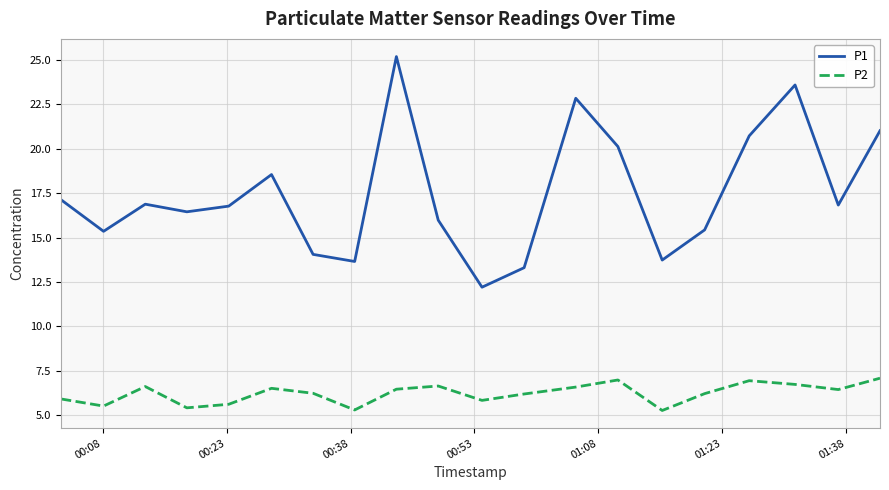

Rank the series by their average value, from lowest to highest.

P2, P1